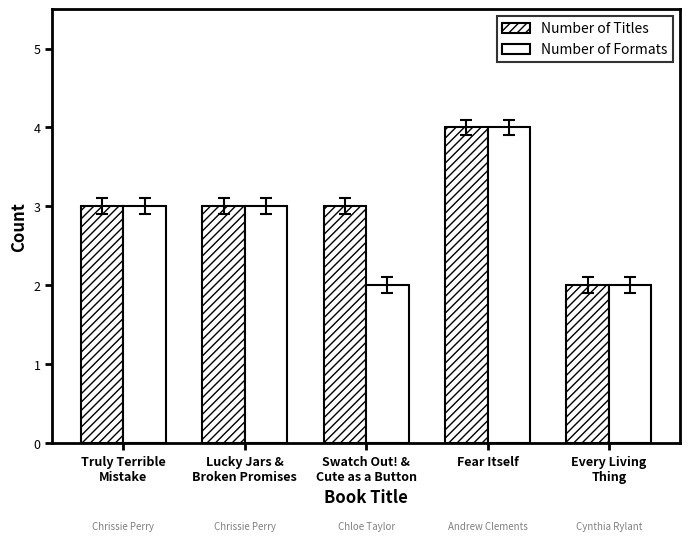

Reading left to right, transcribe all the data shown in this chart.

Number of Titles: 3	3	3	4	2
Number of Formats: 3	3	2	4	2